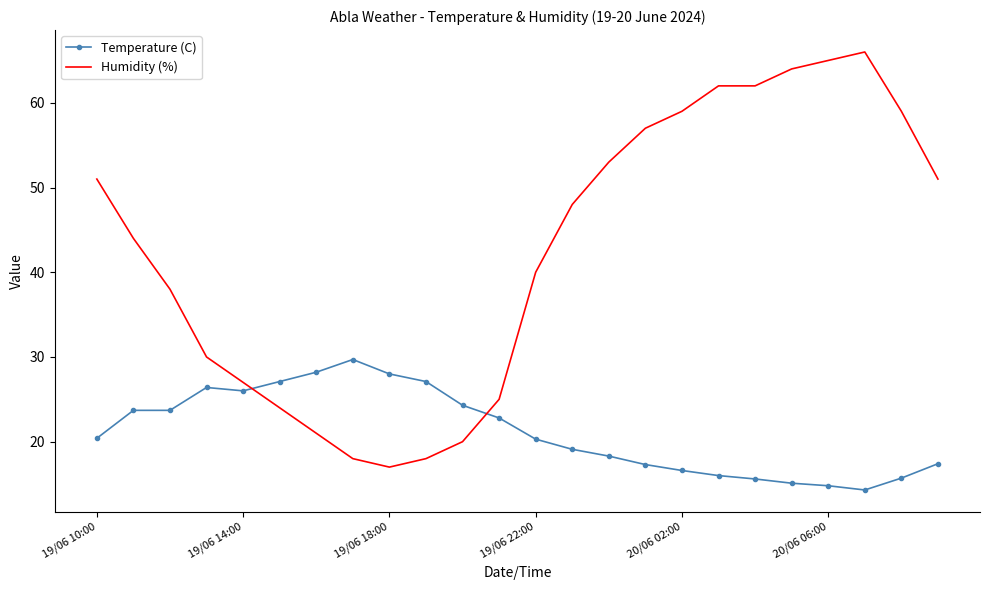

Rank the series by their maximum value, from lowest to highest.

Temperature (C), Humidity (%)